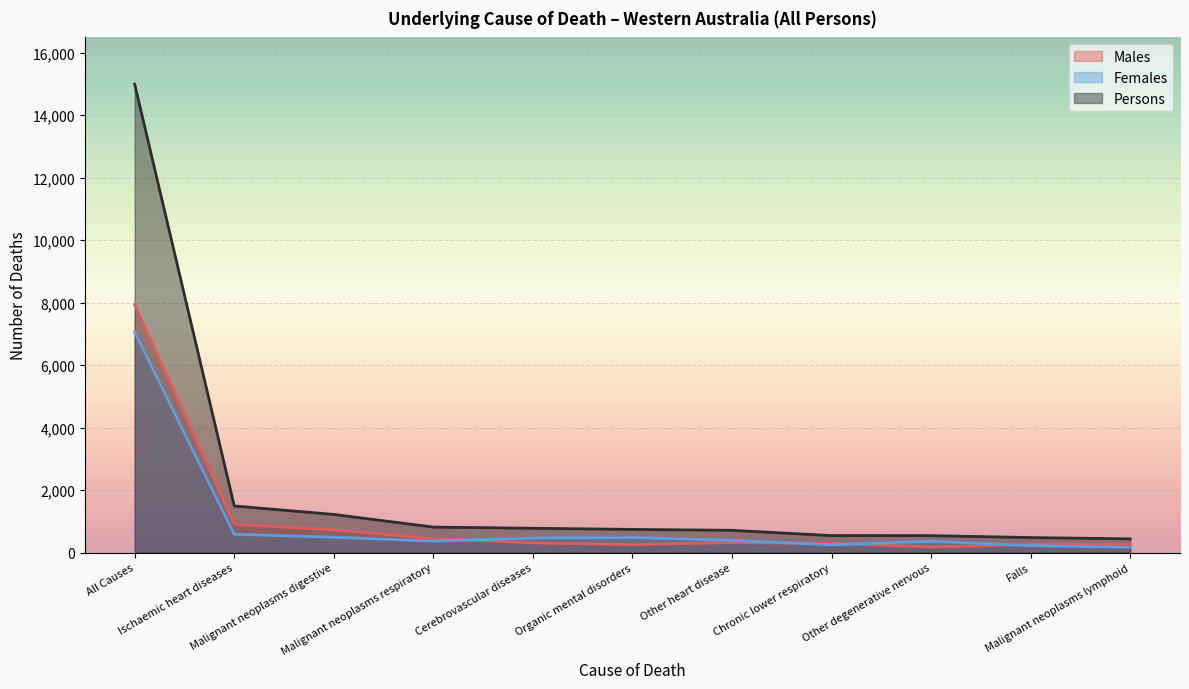

True or false: Males and Persons cross at least once.

False